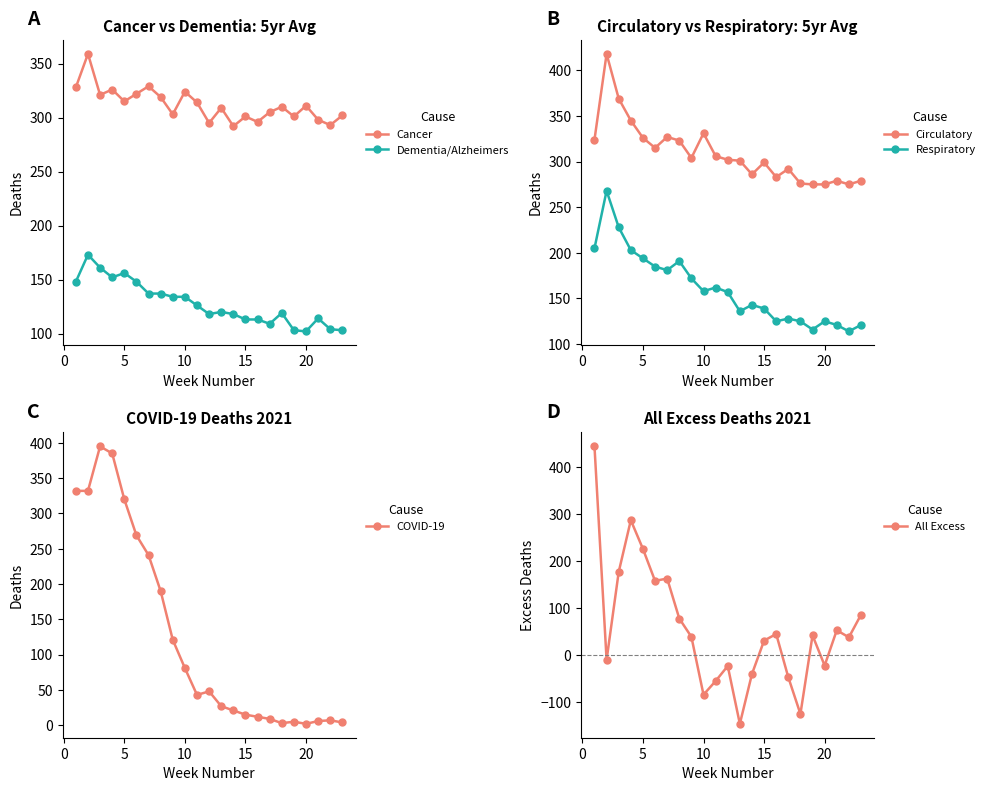

True or false: Cancer and Dementia/Alzheimers cross at least once.

False